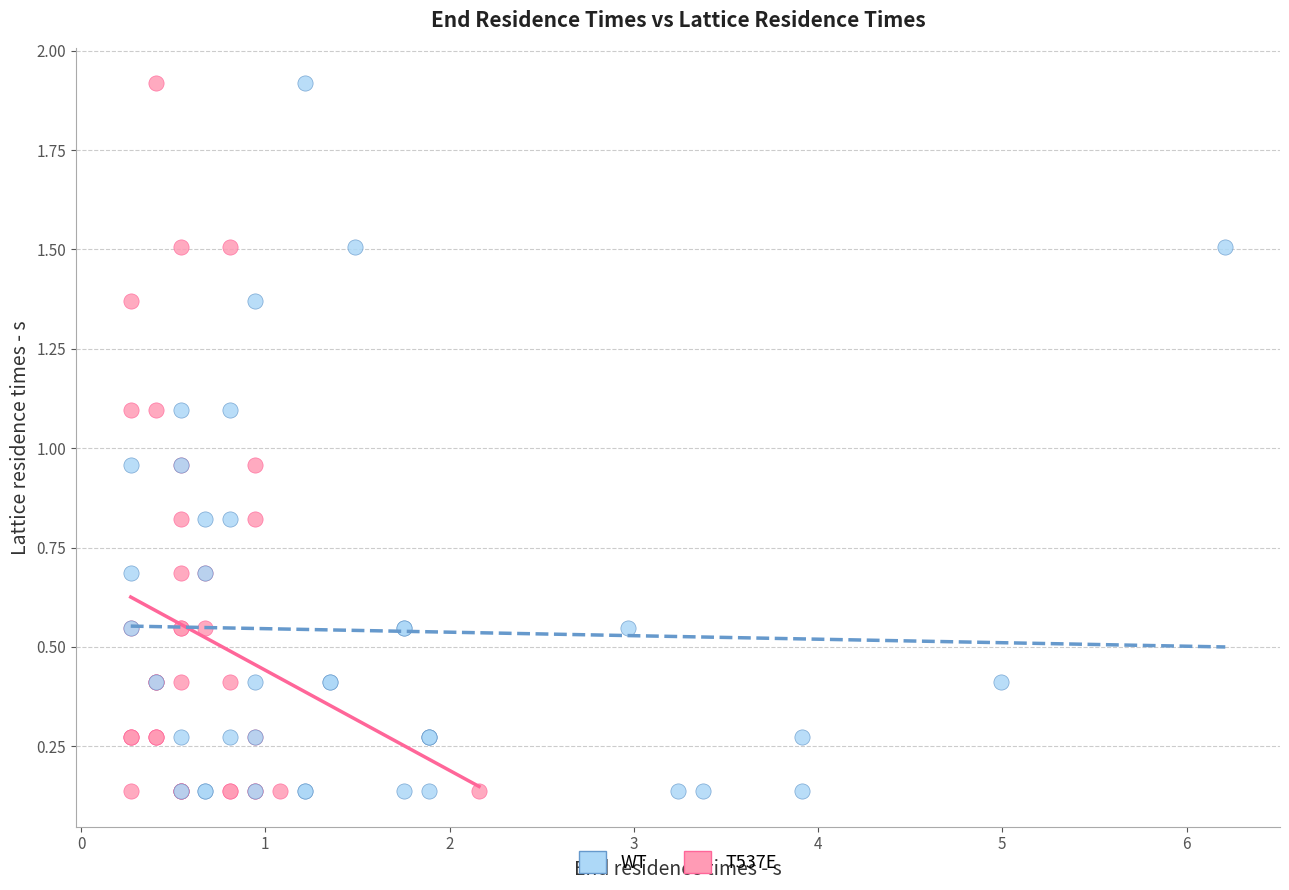

What are all the series names shown in the legend?

WT, T537E